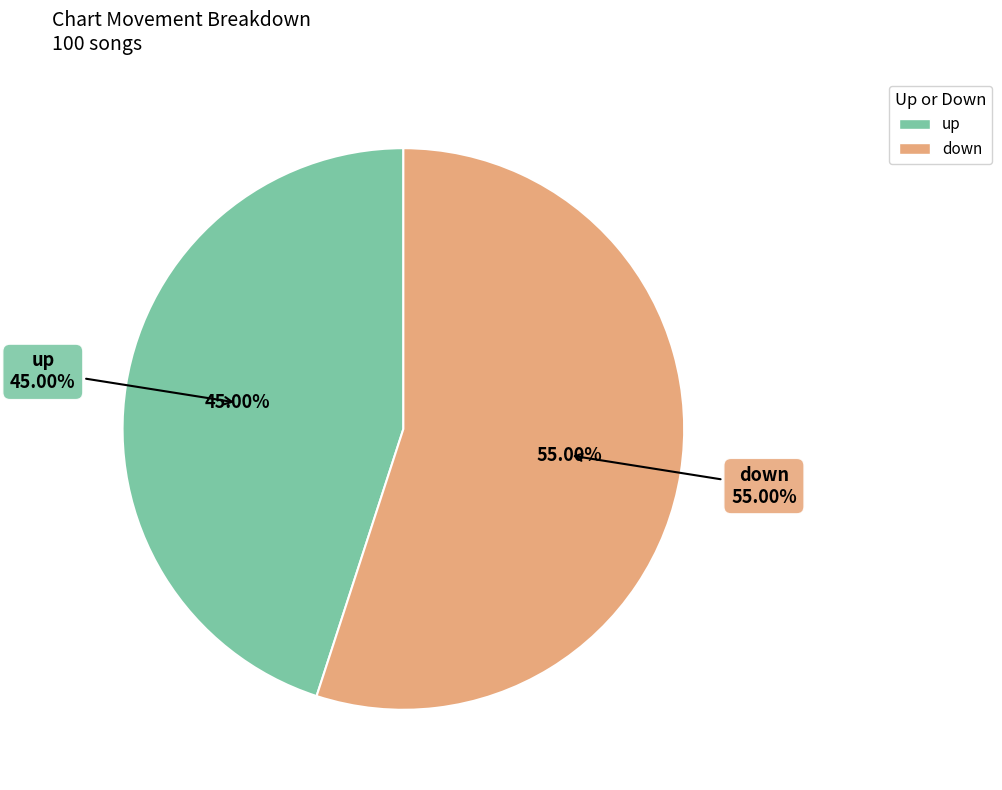

What percentage is the up slice, to the nearest percent?

45%